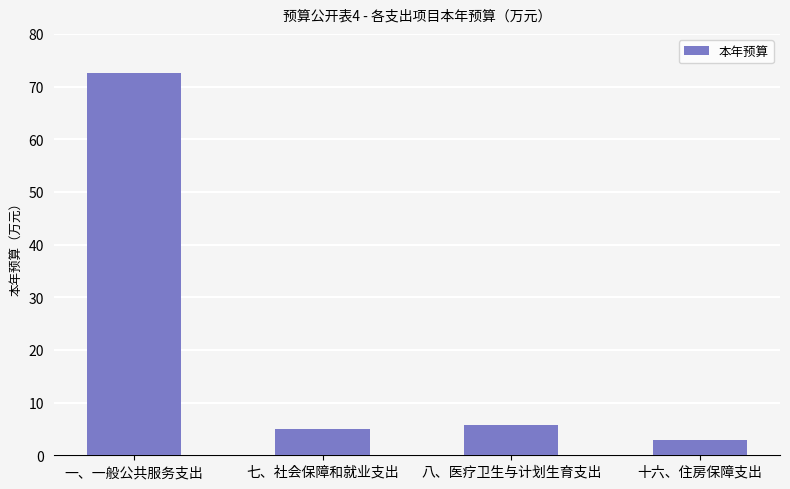

Does the chart contain stacked bars?

No